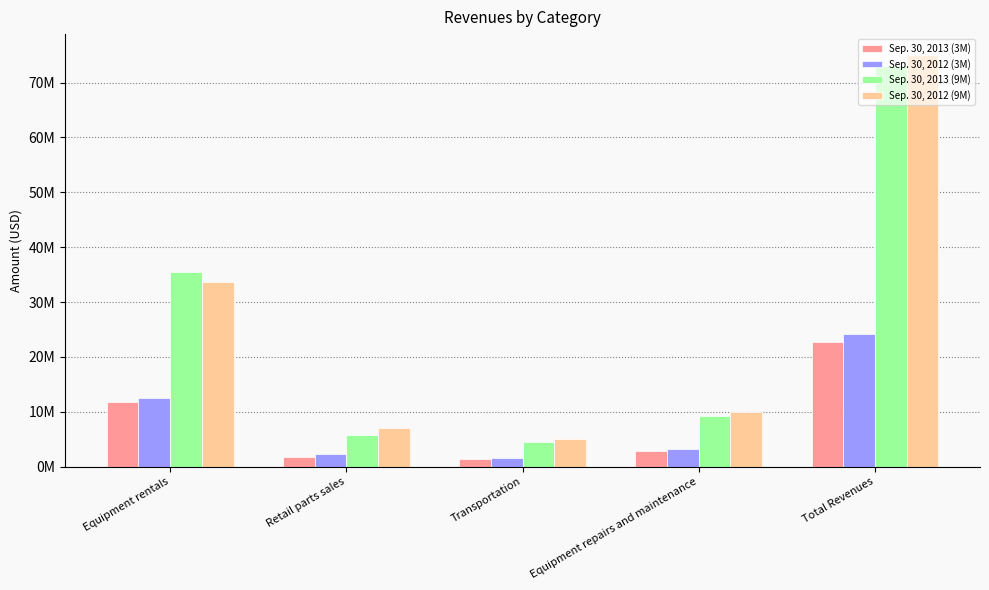

What is the difference between the maximum and minimum values in the Sep. 30, 2012 (3M) series?

22538643